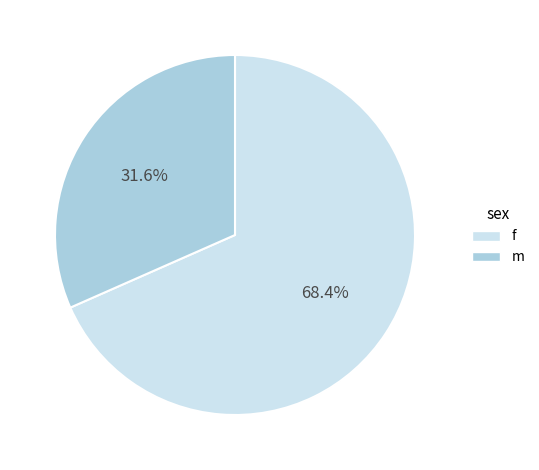

The f slice represents 56% of the pie. True or false?

False